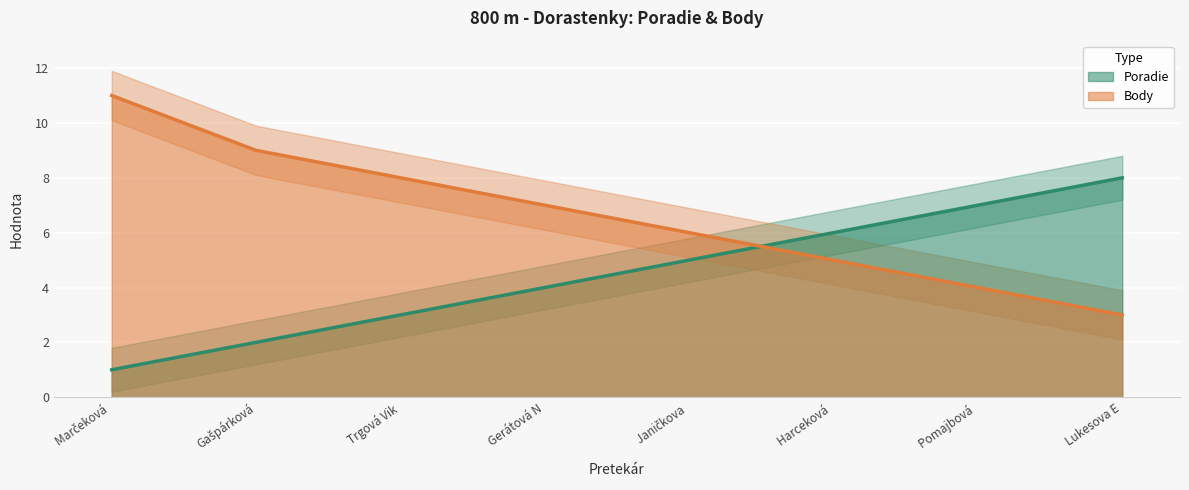

How many times do Poradie and Body cross each other?

1